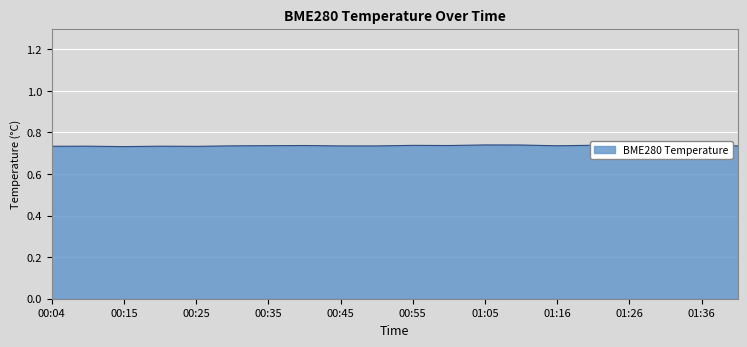

Count the number of categories in the chart.

20